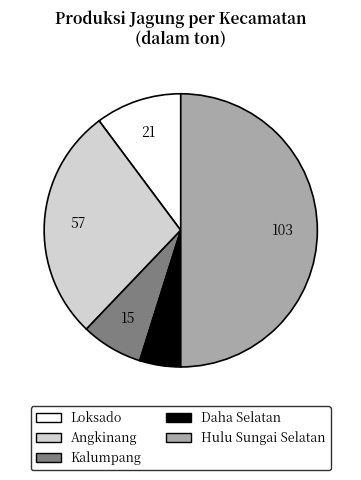

Combined, do Hulu Sungai Selatan and Angkinang account for over 50%?

Yes